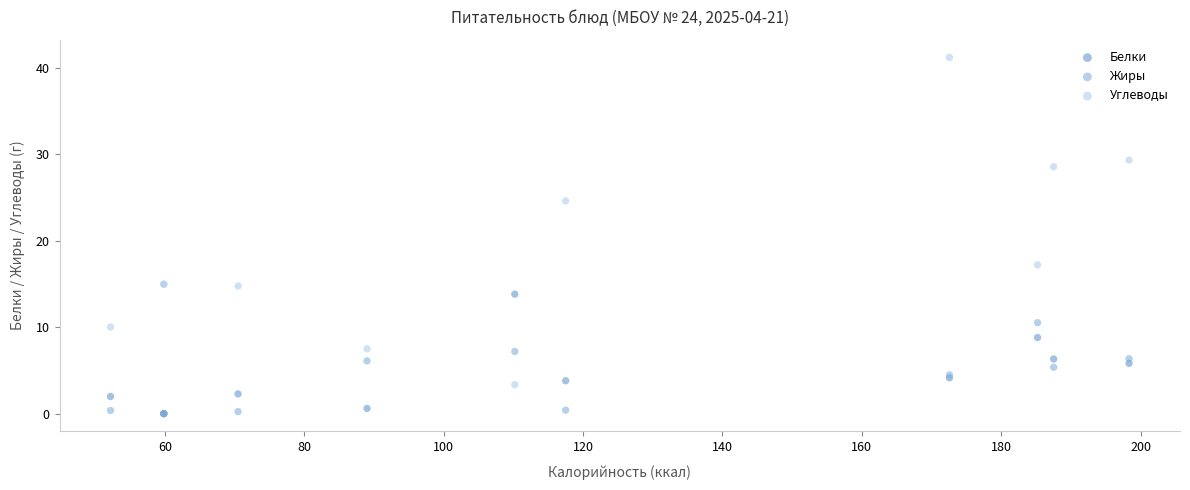

Across all series, what Y value is closest to 20?

17.2